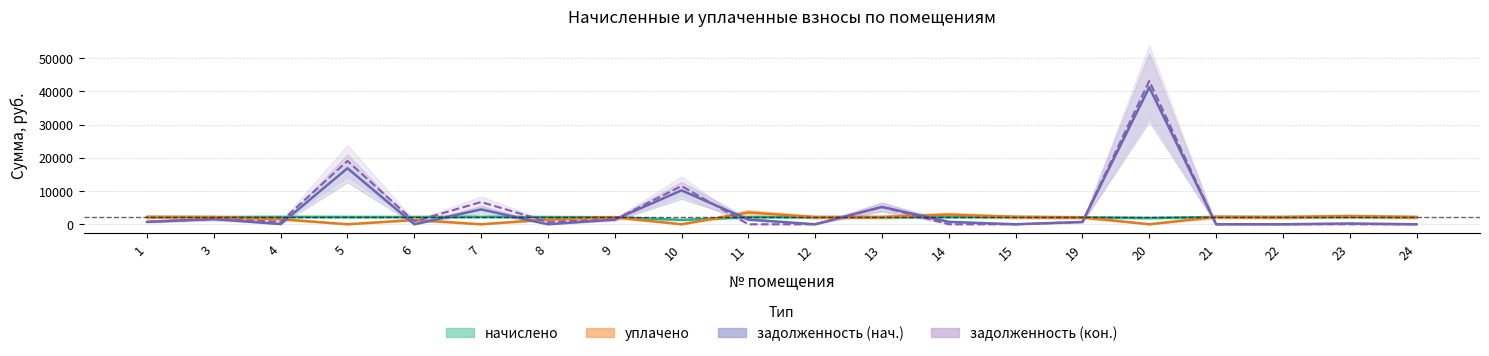

At which category does уплачено reach its first local valley?

5